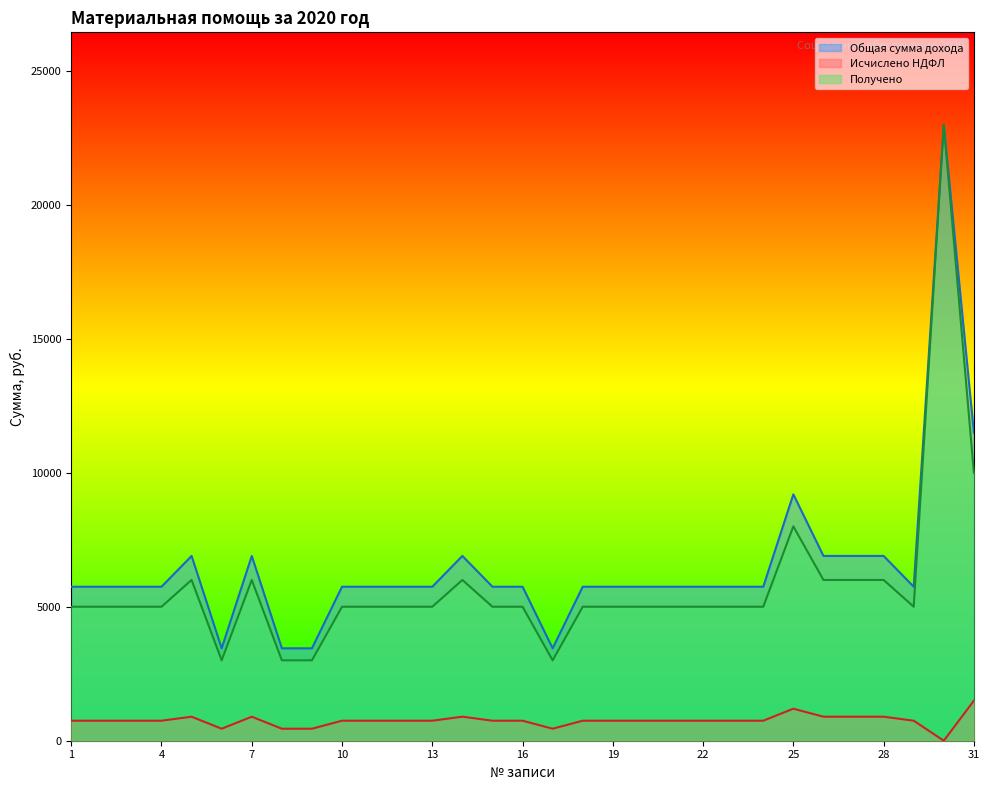

Count the number of data series in this chart.

3